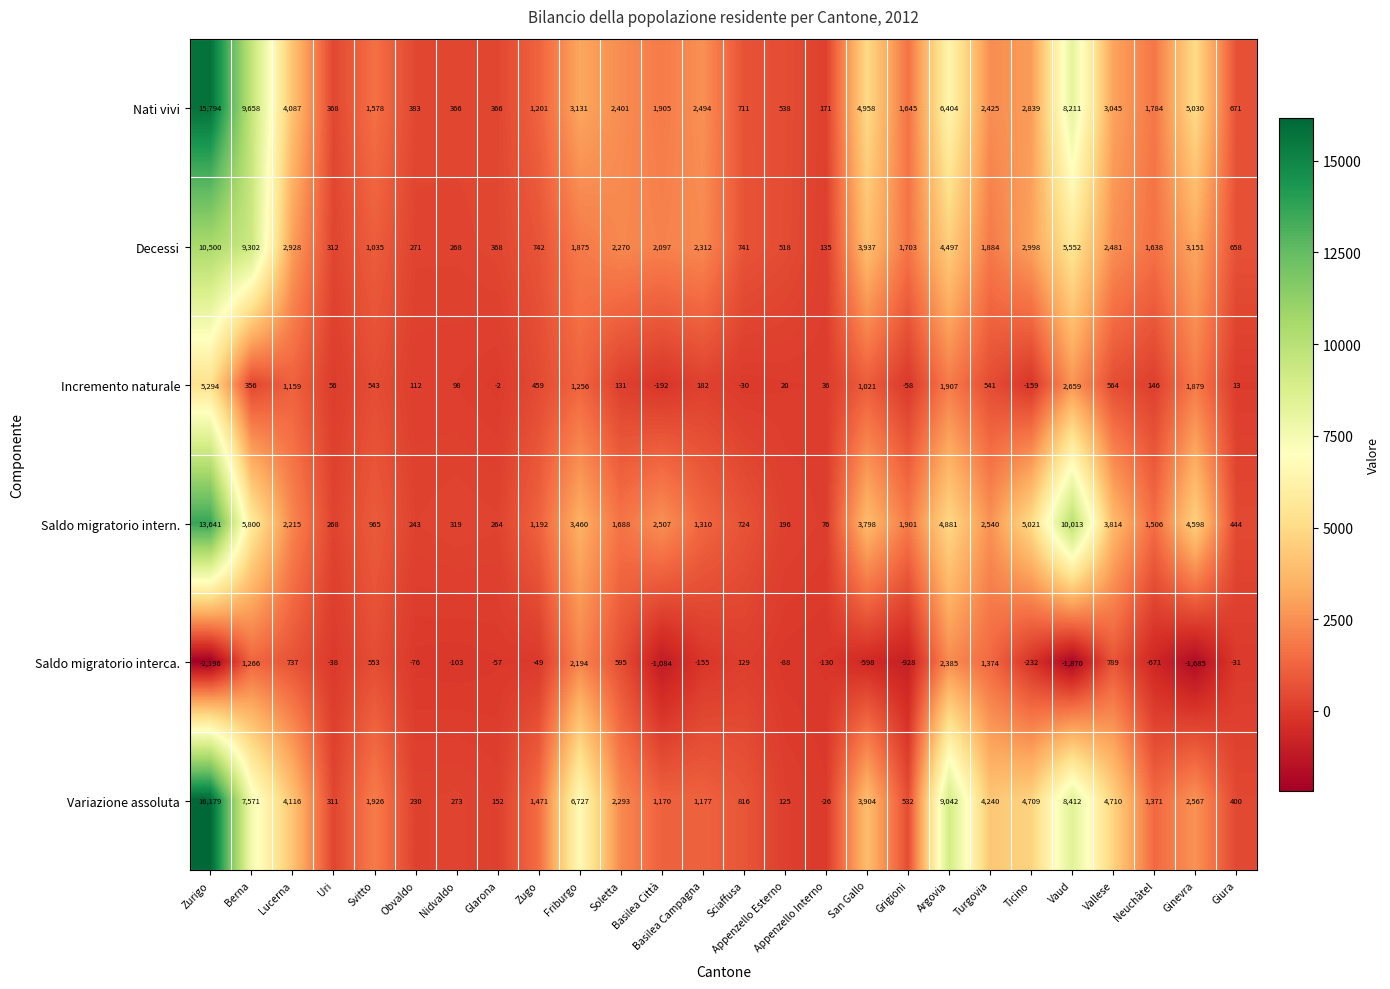

What is the sum of the Saldo migratorio intern. values at Vaud and Berna?

15813